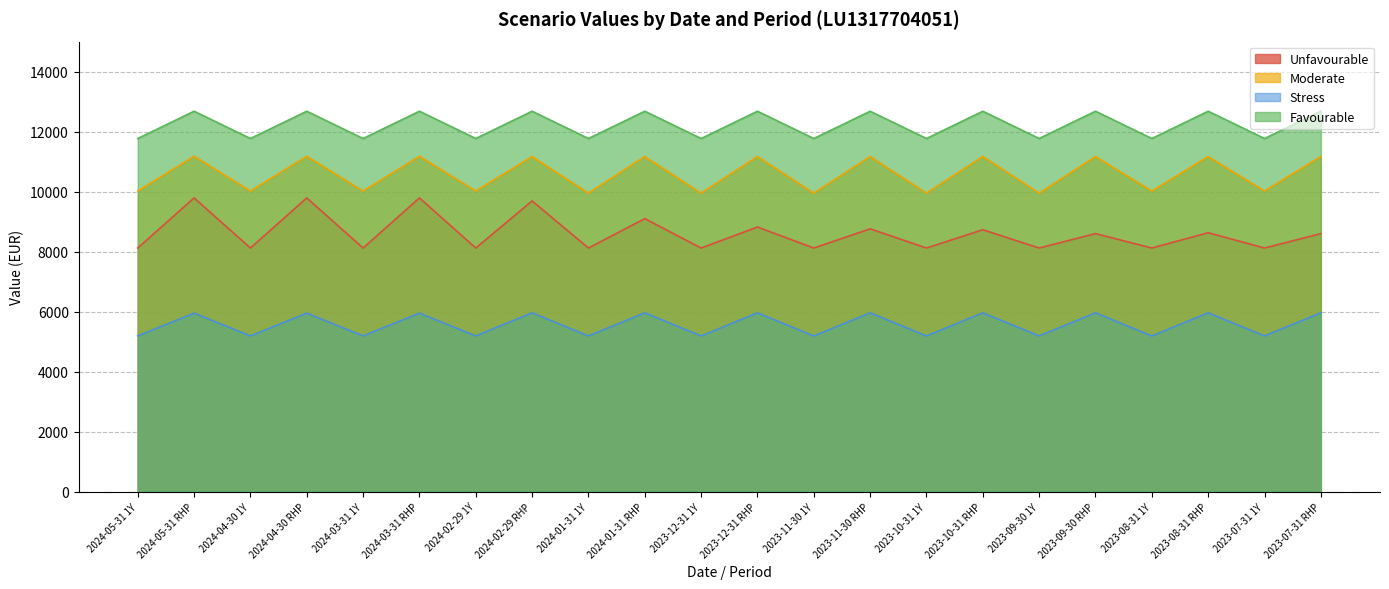

How many data points in Stress are above 5950?

8